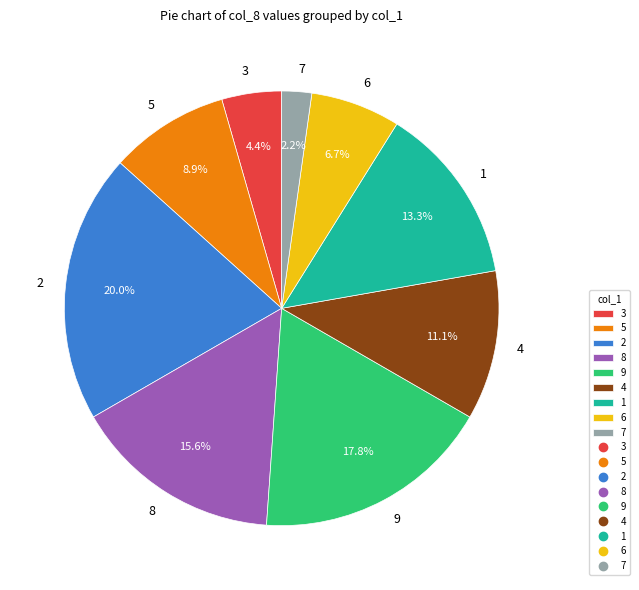

Which category has the biggest portion of the pie?

2